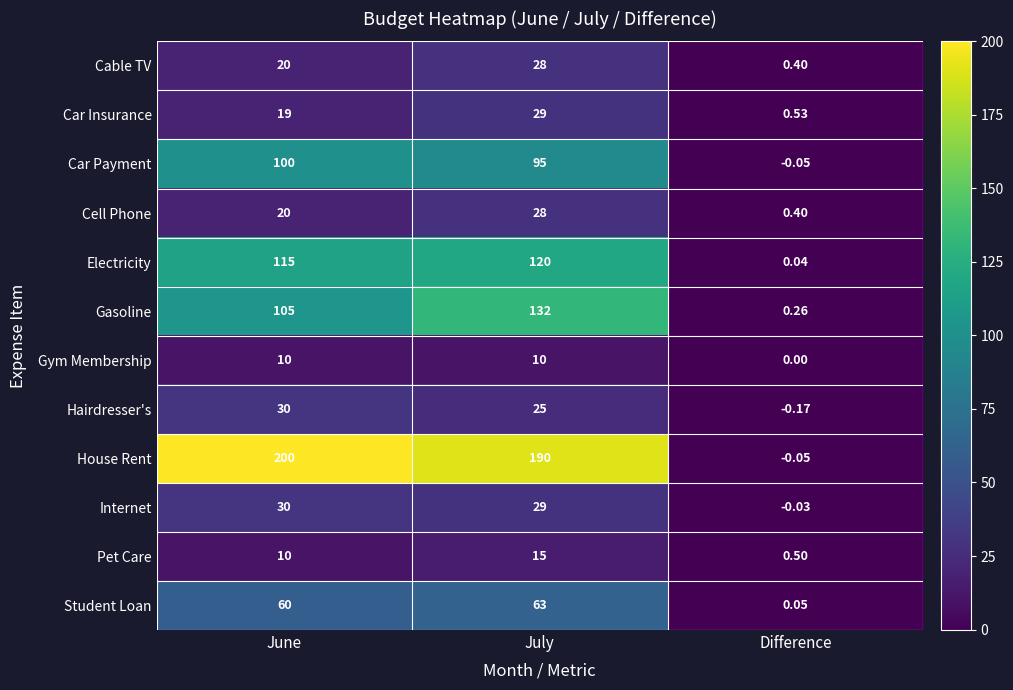

At which label does Internet first exceed 29?

June